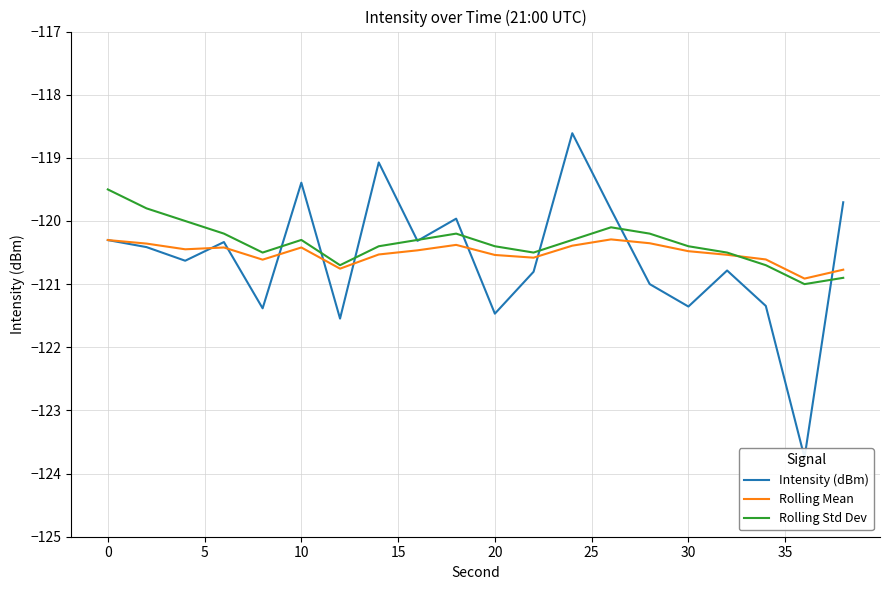

How many interior local peaks does the Rolling Mean series have?

4